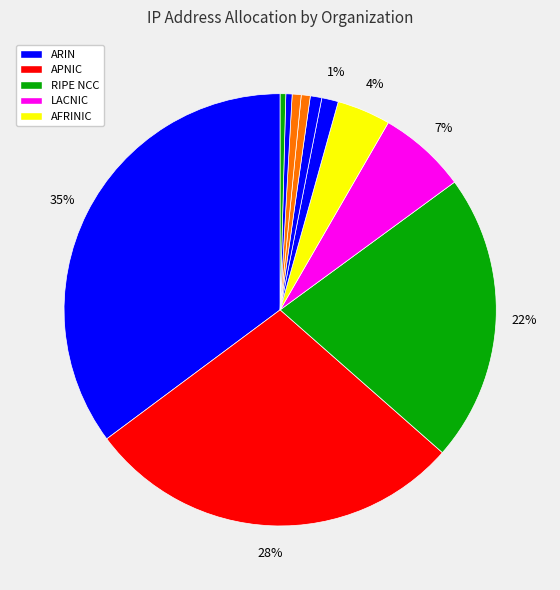

How many slices are in this pie chart?

11